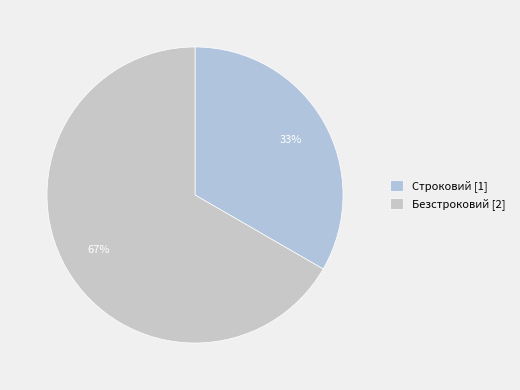

Between Строковий and Безстроковий, which is larger?

Безстроковий